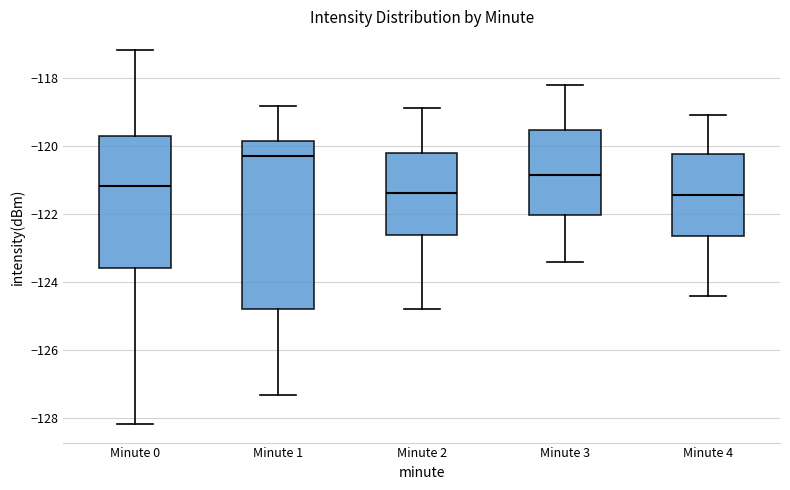

Reading left to right, transcribe this box plot: for each box, give where its median line is, the range the box spans, and where its two whiskers end, as read against the y-axis. The values are not printed on the chart, so give them approximately, as read against the axis.

Minute 0: median -121.2, box -123.6 to -119.8, whiskers -128.2 to -117.2
Minute 1: median -120.2, box -124.8 to -119.8, whiskers -127.4 to -118.8
Minute 2: median -121.4, box -122.6 to -120.2, whiskers -124.8 to -118.8
Minute 3: median -120.8, box -122.0 to -119.6, whiskers -123.4 to -118.2
Minute 4: median -121.4, box -122.6 to -120.2, whiskers -124.4 to -119.0